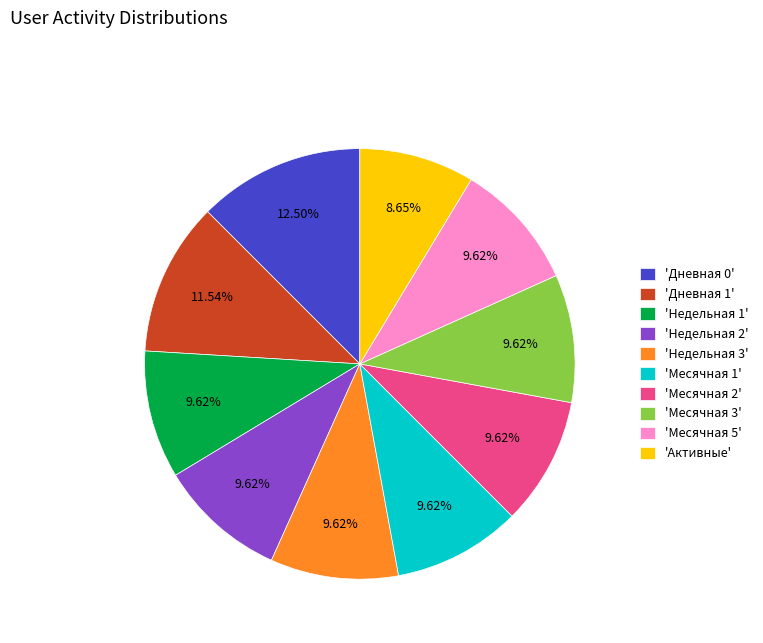

Is there any slice that represents more than half of the pie?

No